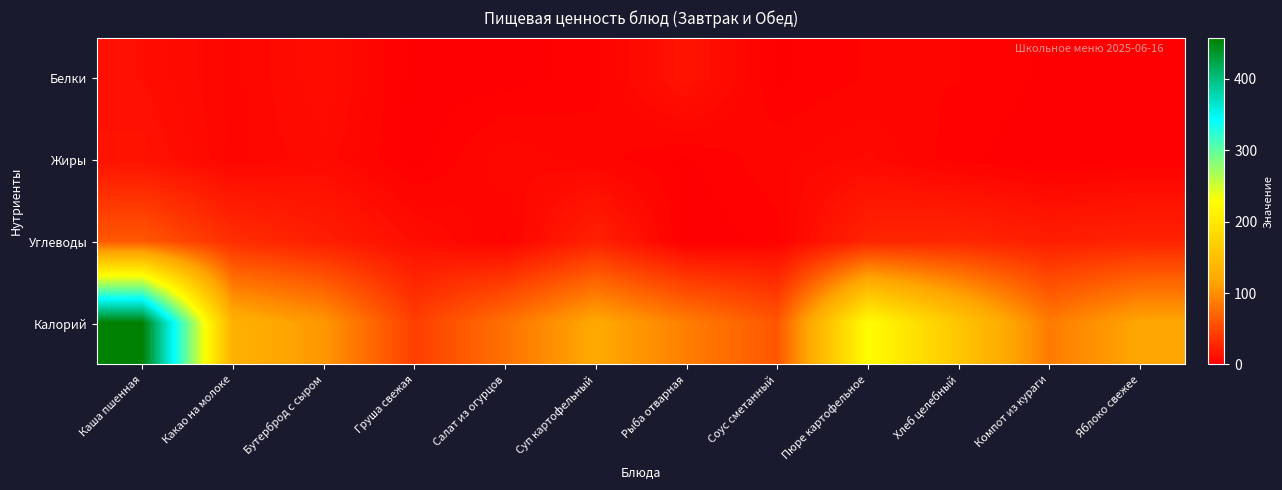

At Соус сметанный, list the series in order from largest to smallest.

Калорий, Жиры, Углеводы, Белки